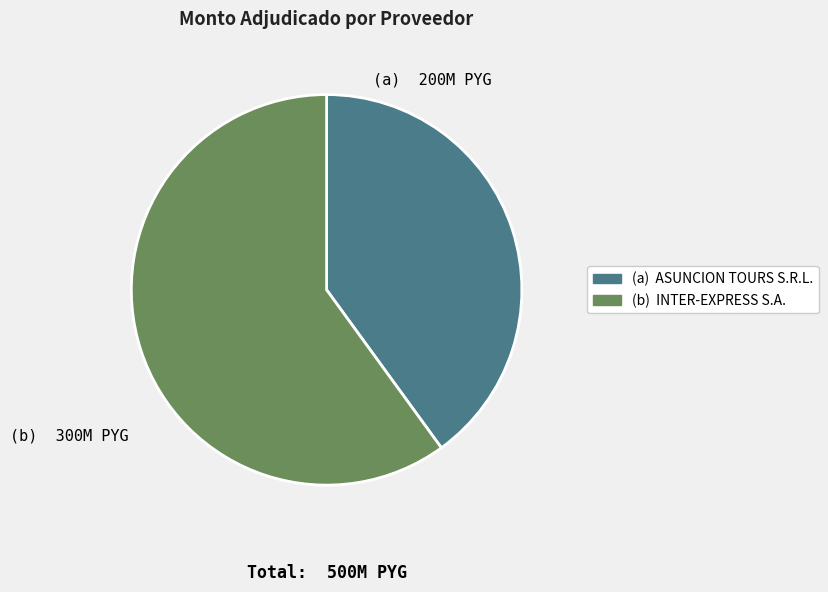

Does any single category account for the majority?

Yes